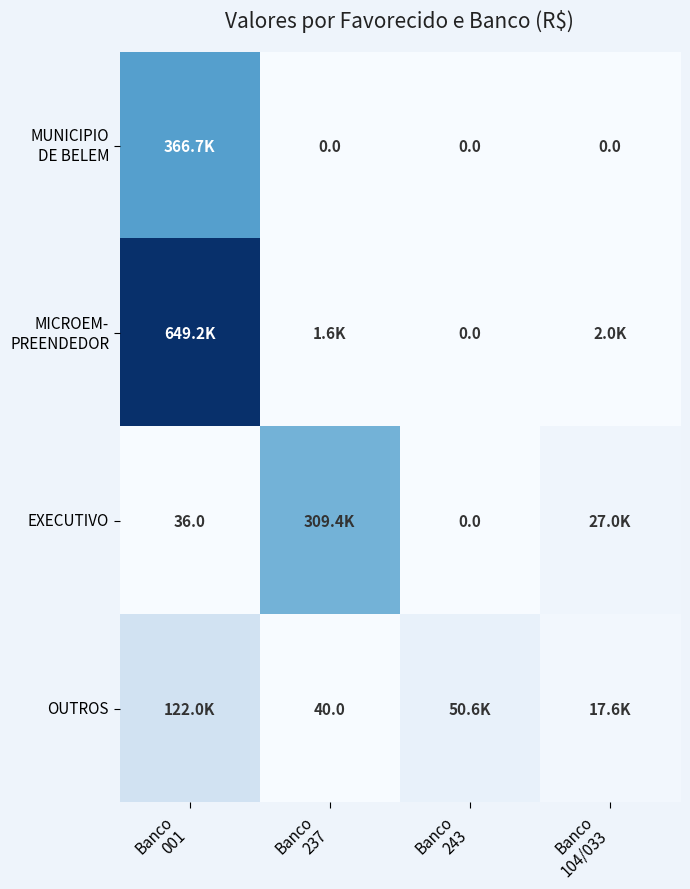

Which series has the largest total across all categories?

MICROEM- PREENDEDOR